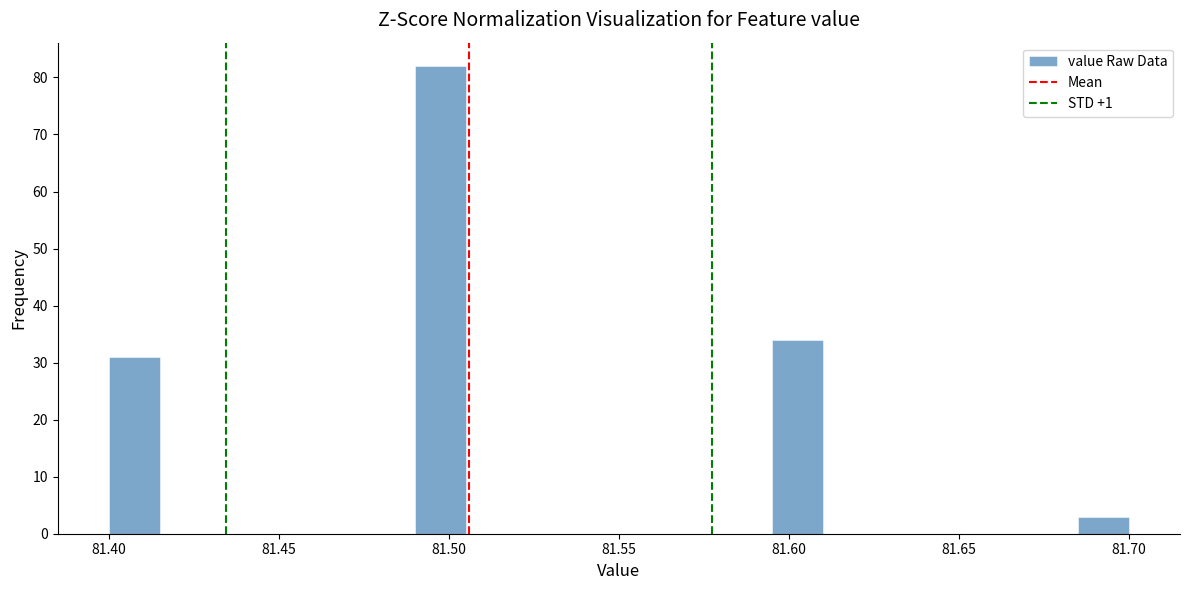

Around what value on the x-axis is the tallest bar? Give the approximate position of its centre, as read against the axis.

81.500